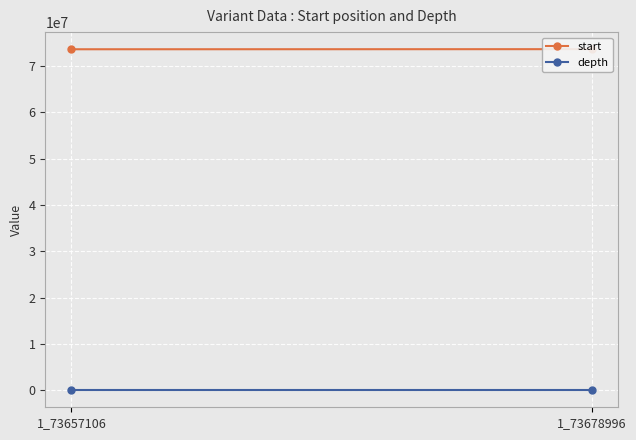

What is the spread (max minus min) of values at 1_73678996?

73678987